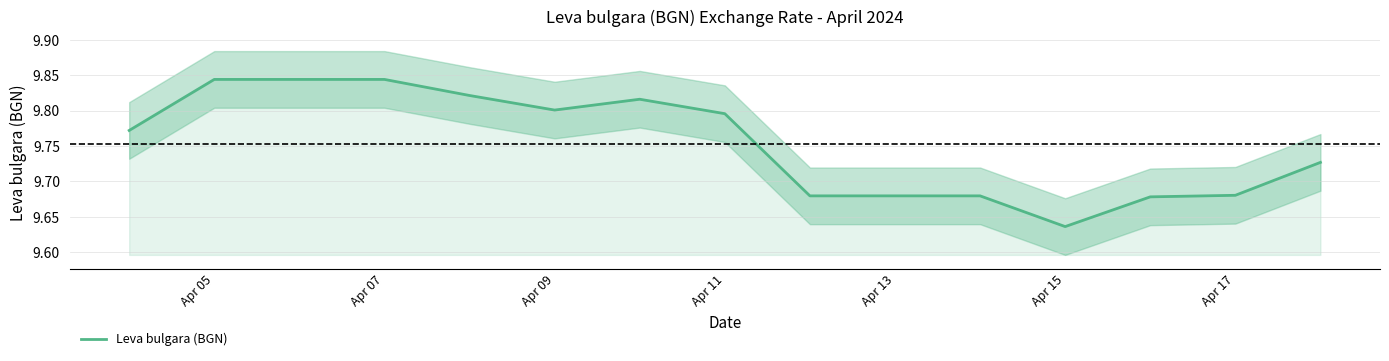

Count the values in the range 9 to 10.

15